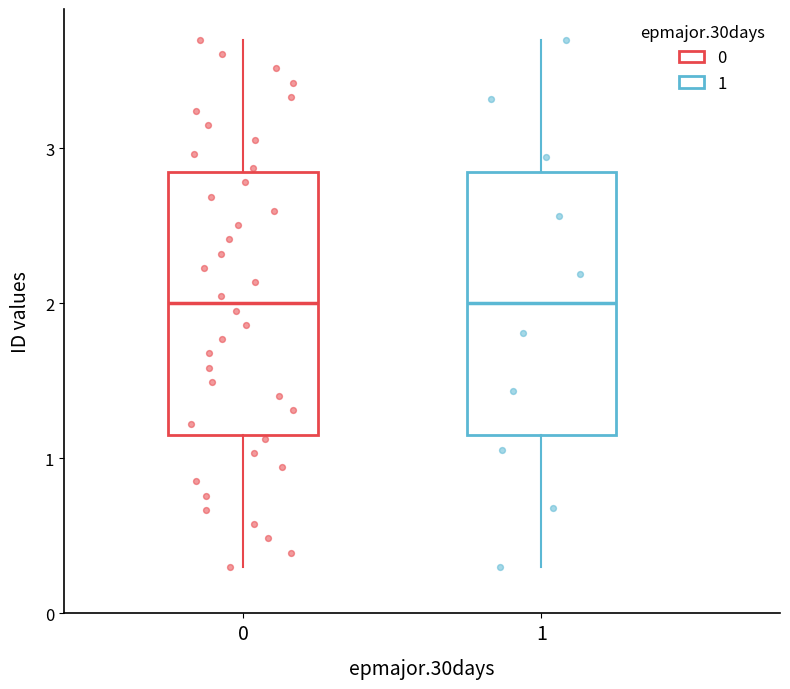

Reading left to right, transcribe this box plot: for each box, give where its median line is, the range the box spans, and where its two whiskers end, as read against the y-axis. The values are not printed on the chart, so give them approximately, as read against the axis.

0: median 2.0, box 1.2 to 2.9, whiskers 0.3 to 3.7
1: median 2.0, box 1.2 to 2.9, whiskers 0.3 to 3.7